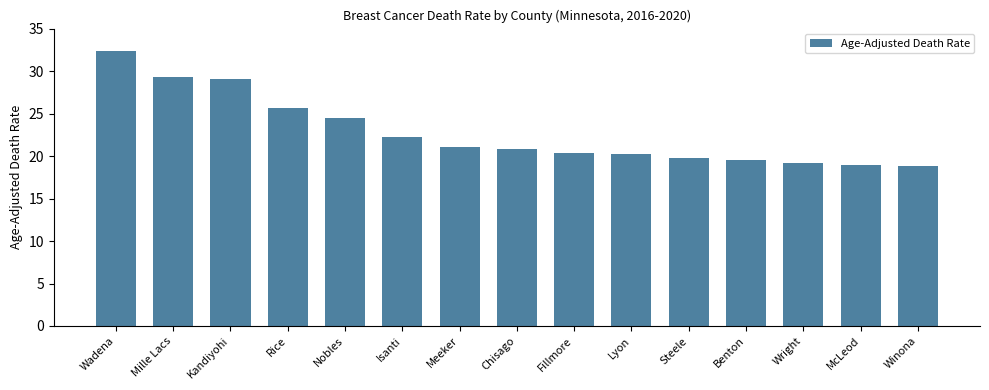

How many data points are above 20?

10